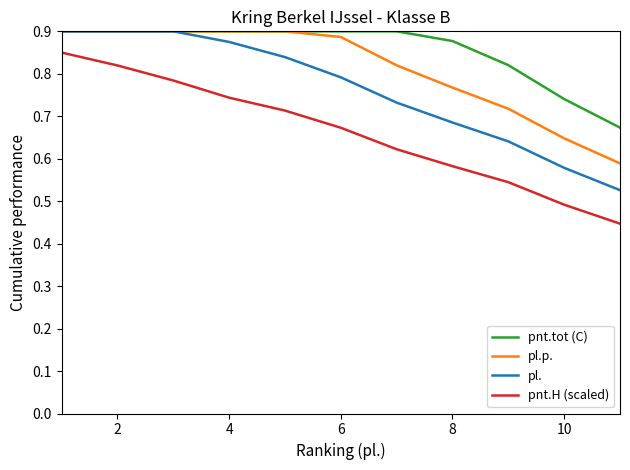

Which series has the largest total across all categories?

pnt.tot (C)